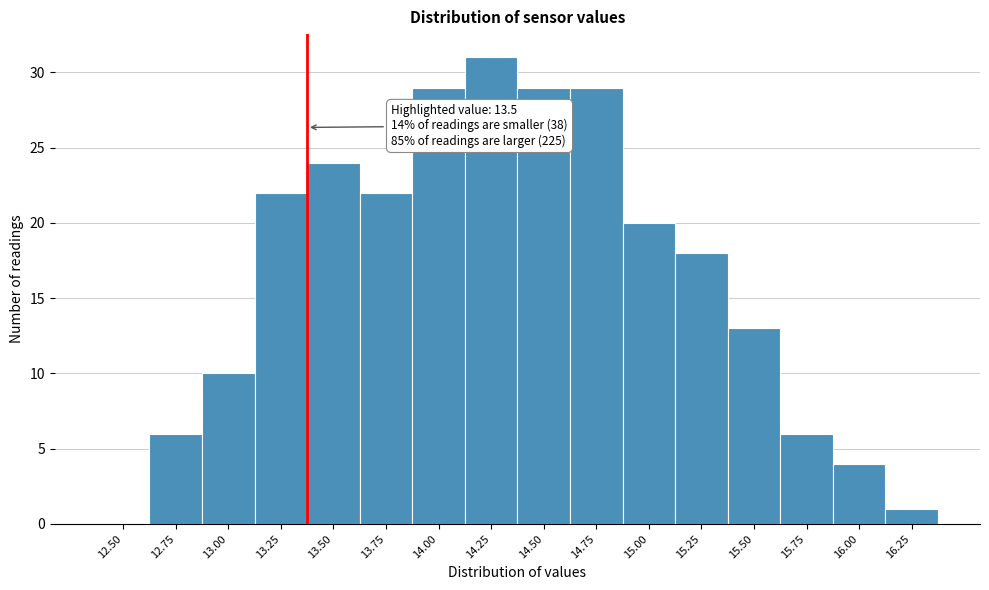

Reading left to right, what are all the values shown in this chart?

12.50=0	12.75=6	13.00=10	13.25=22	13.50=24	13.75=22	14.00=29	14.25=31	14.50=29	14.75=29	15.00=20	15.25=18	15.50=13	15.75=6	16.00=4	16.25=1